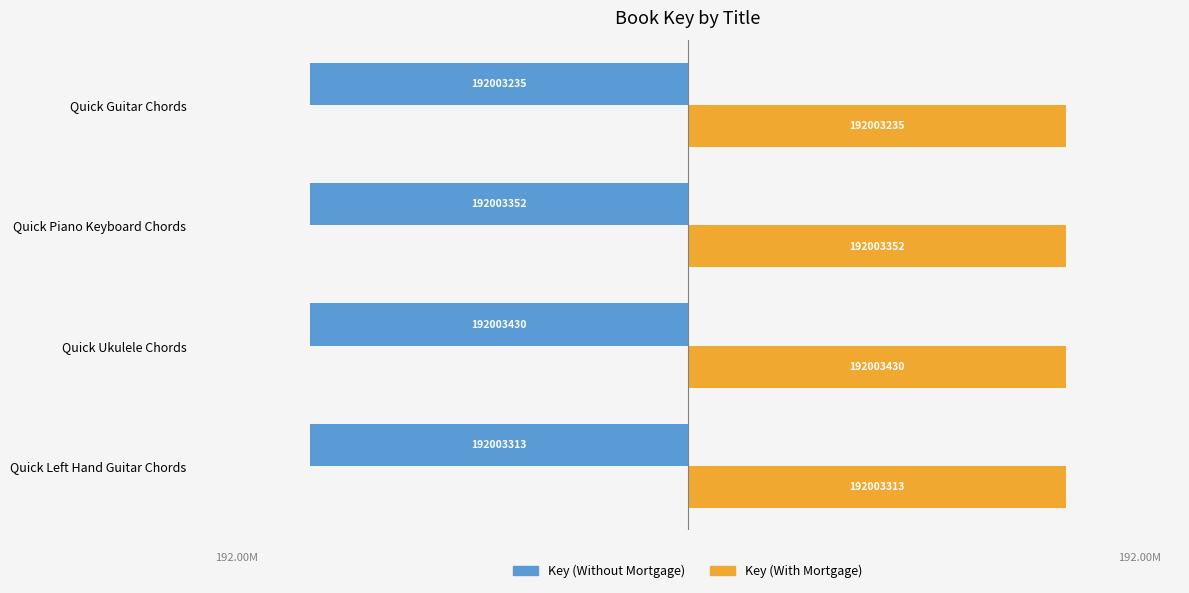

Rank the series by their average value, from highest to lowest.

Key (With Mortgage), Key (Without Mortgage)